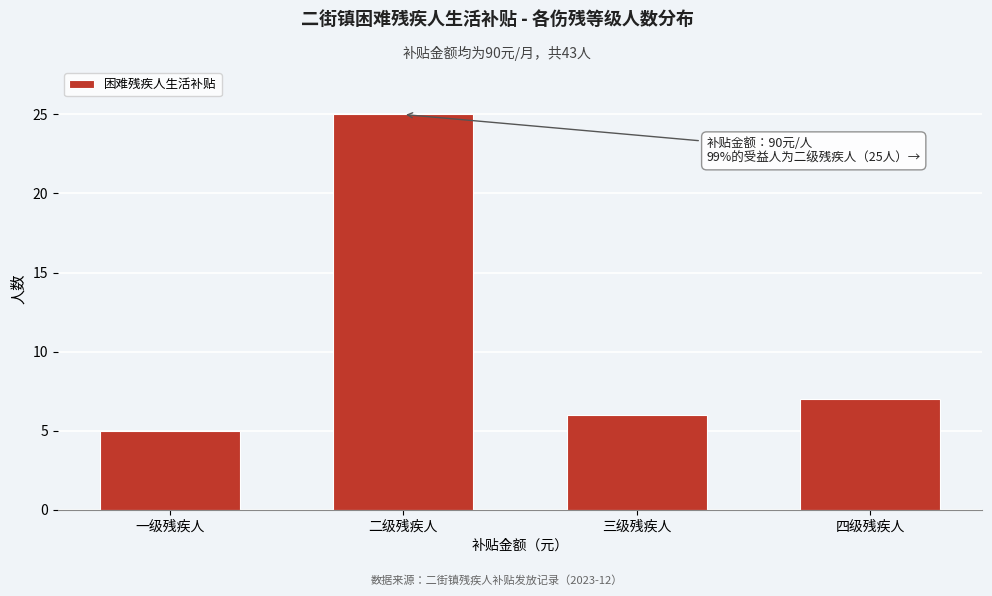

Reading left to right, extract all data points from this chart.

5	25	6	7